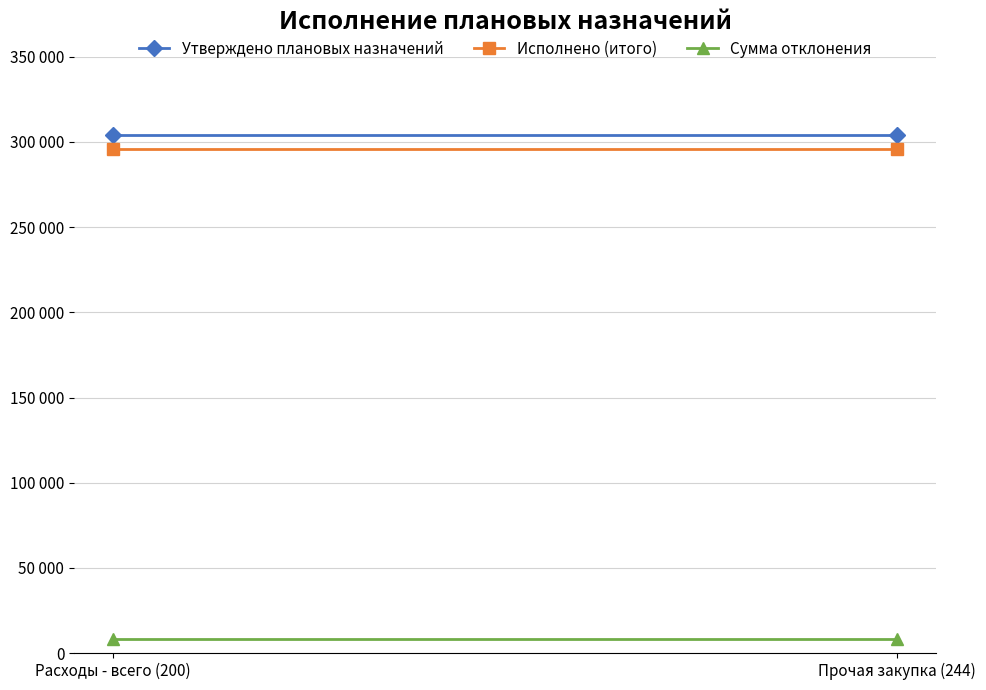

How many lines are shown in the chart?

3